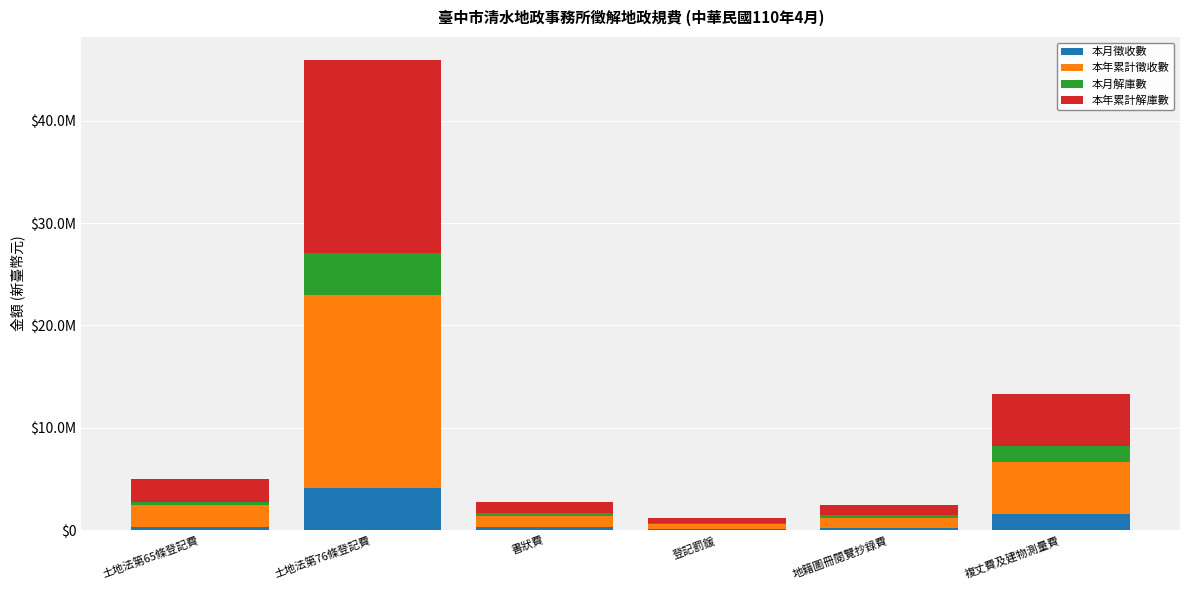

Are the bars grouped side by side (vs. stacked)?

No